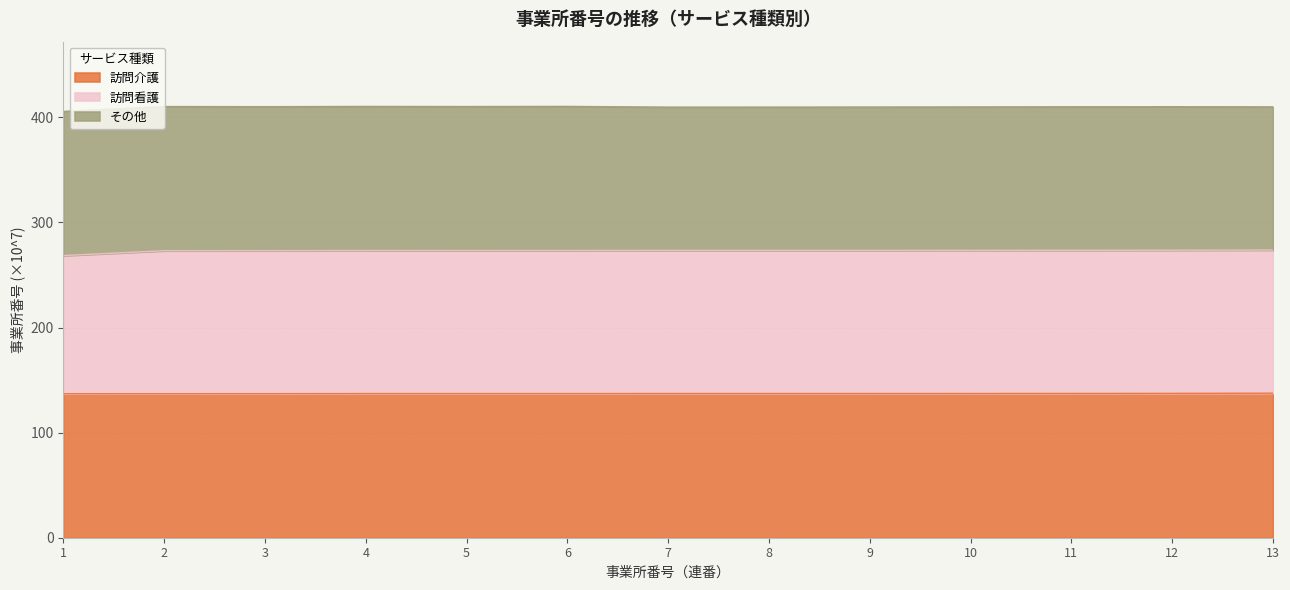

What is the difference between the highest and lowest values at 10?

136.2